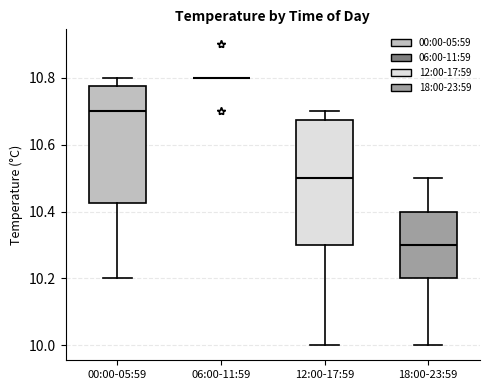

Reading left to right, transcribe this box plot: for each box, give where its median line is, the range the box spans, and where its two whiskers end, as read against the y-axis. The values are not printed on the chart, so give them approximately, as read against the axis.

00:00-05:59: median 10.70, box 10.42 to 10.78, whiskers 10.20 to 10.80
06:00-11:59: box collapsed to a line at 10.80, whiskers 10.80 to 10.80
12:00-17:59: median 10.50, box 10.30 to 10.68, whiskers 10.00 to 10.70
18:00-23:59: median 10.30, box 10.20 to 10.40, whiskers 10.00 to 10.50